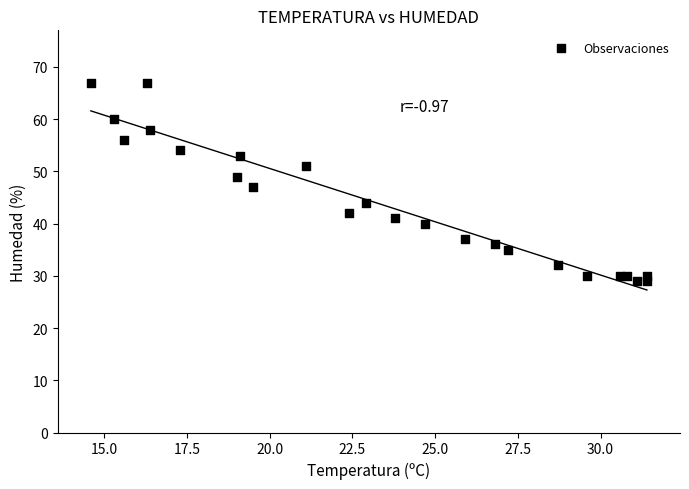

How many points are shown in the scatter plot?

24